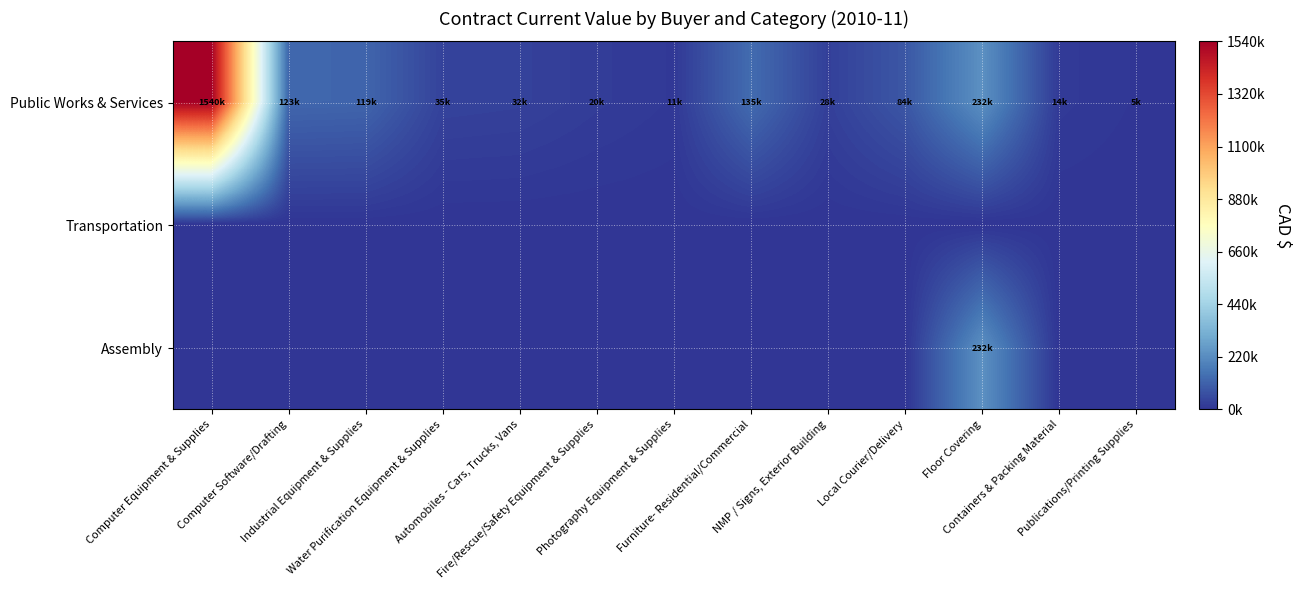

At which category is the sum across all series the highest?

Computer Equipment & Supplies